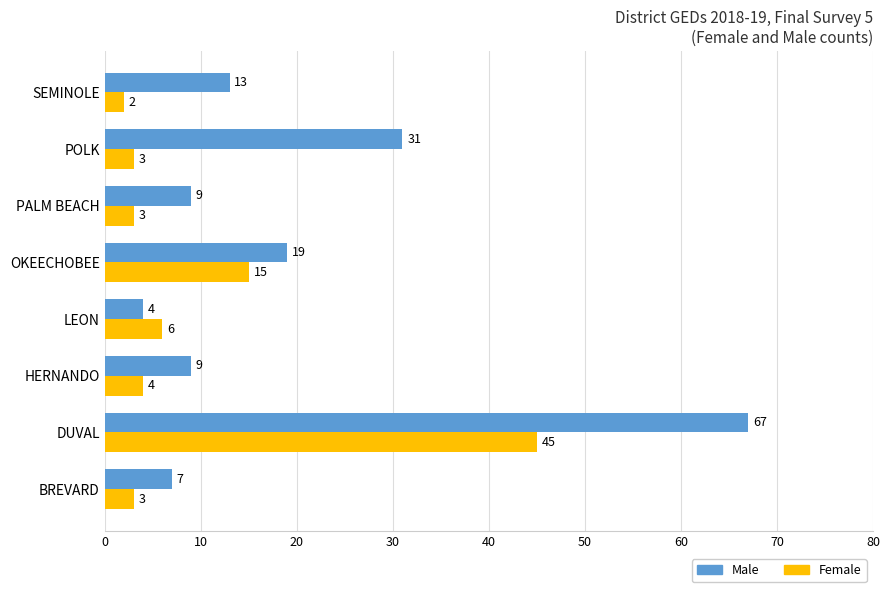

Is it true that Female equals 6 at LEON?

True